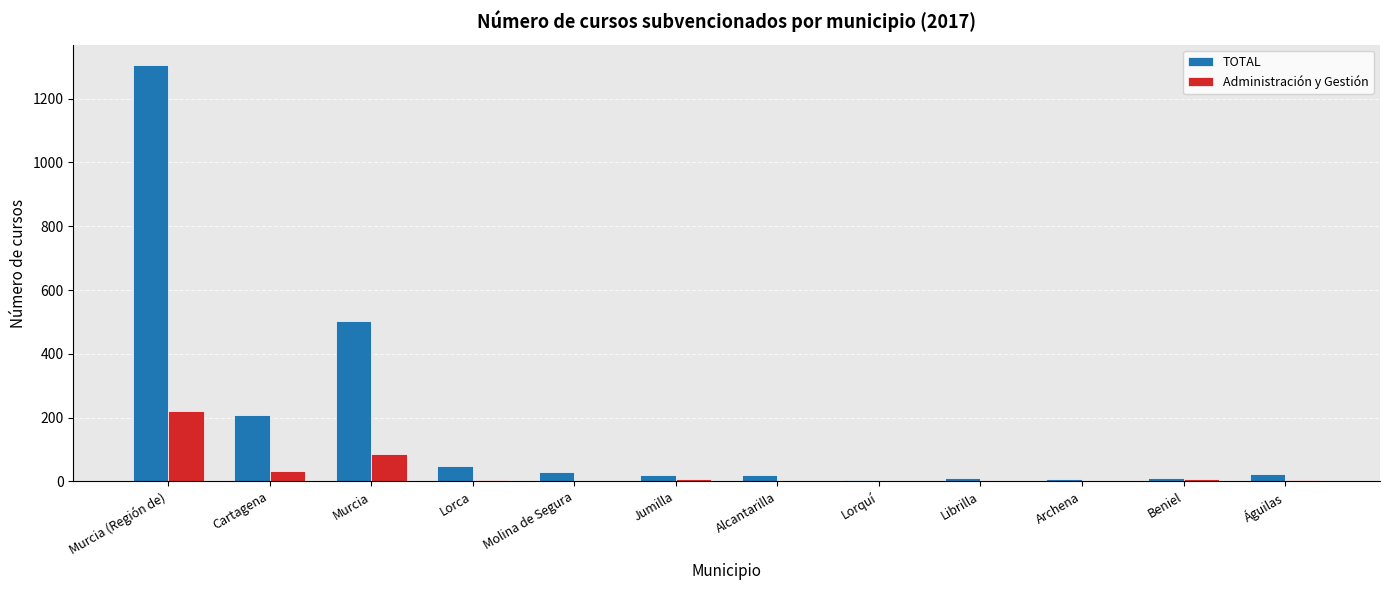

At which category is the sum across all series the highest?

Murcia (Región de)